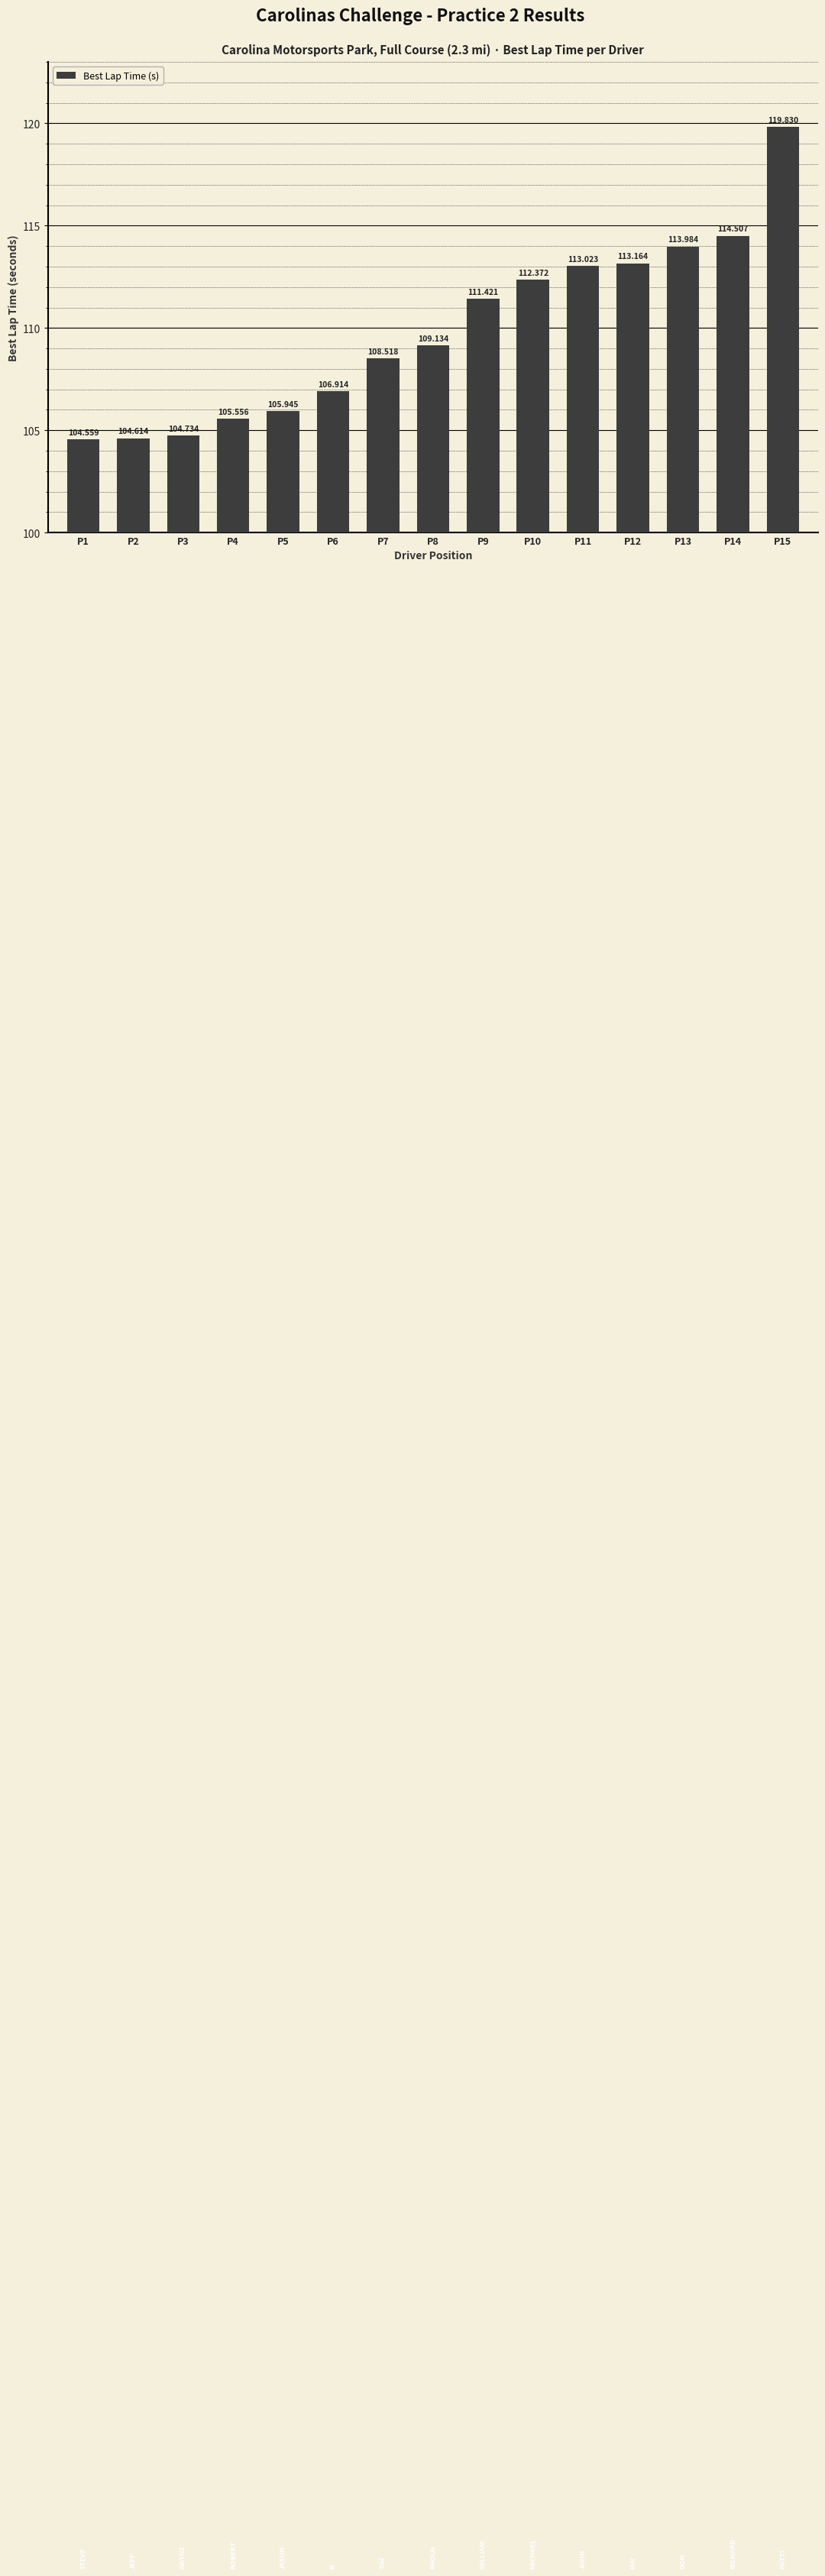

Reading left to right, list all the values displayed in this chart.

P1=104.6	P2=104.6	P3=104.7	P4=105.6	P5=105.9	P6=106.9	P7=108.5	P8=109.1	P9=111.4	P10=112.4	P11=113.0	P12=113.2	P13=114.0	P14=114.5	P15=119.8